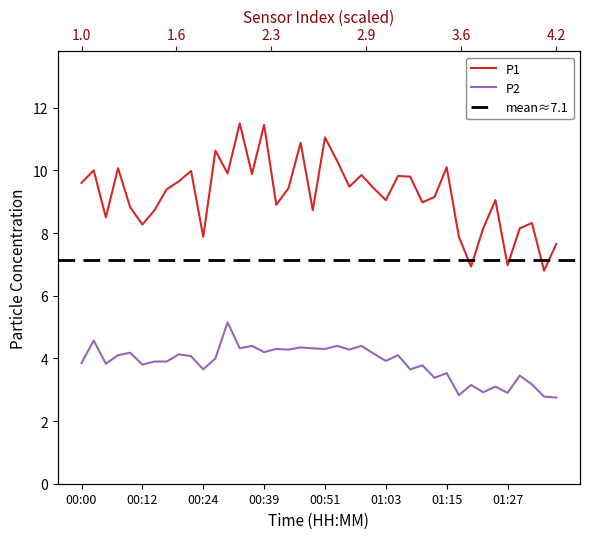

What is the difference between the P2 values at 00:07 and 00:02?

0.5